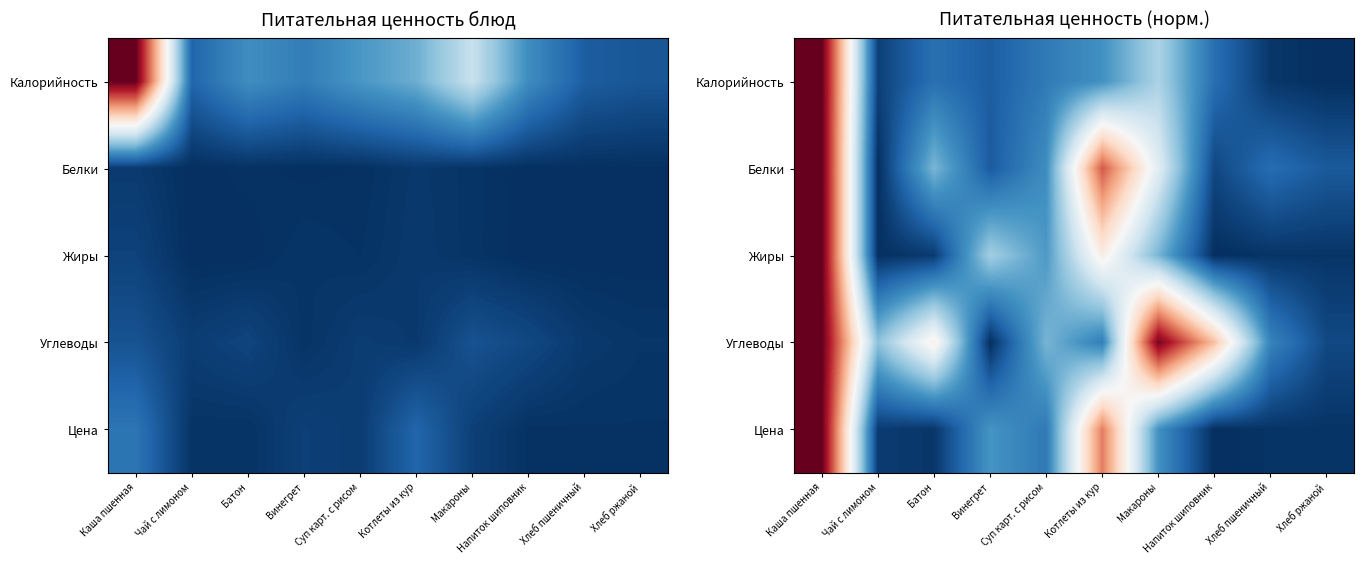

List the labels in order of Жиры value, smallest first.

Напиток шиповник, Чай с лимоном, Хлеб пшеничный, Хлеб ржаной, Батон, Суп карт. с рисом, Макароны, Винегрет, Котлеты из кур, Каша пшенная